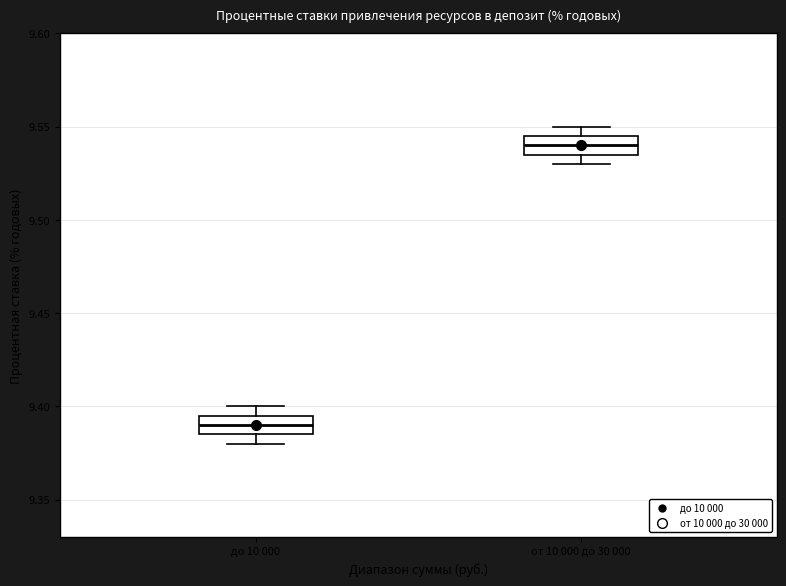

Which box's median line is the lowest?

до 10 000